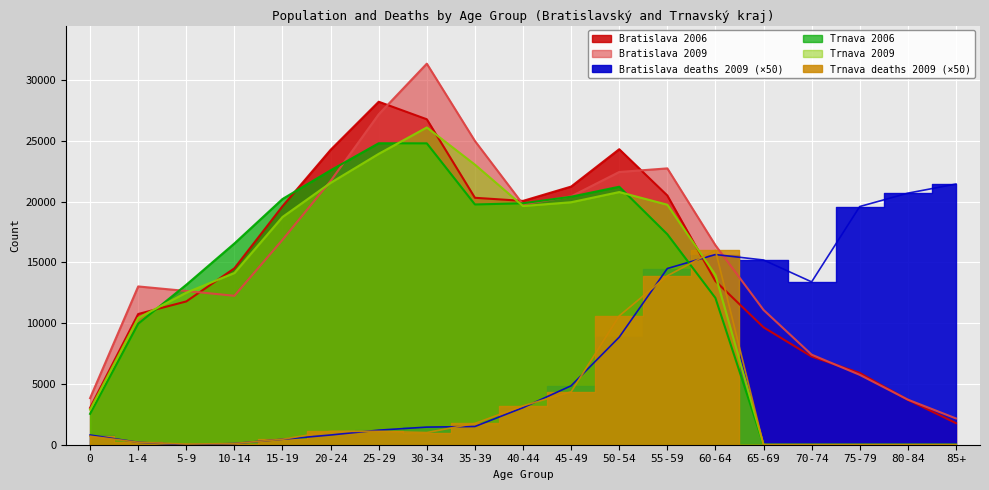

How many values in the Trnava 2009 series are below 14132?

9